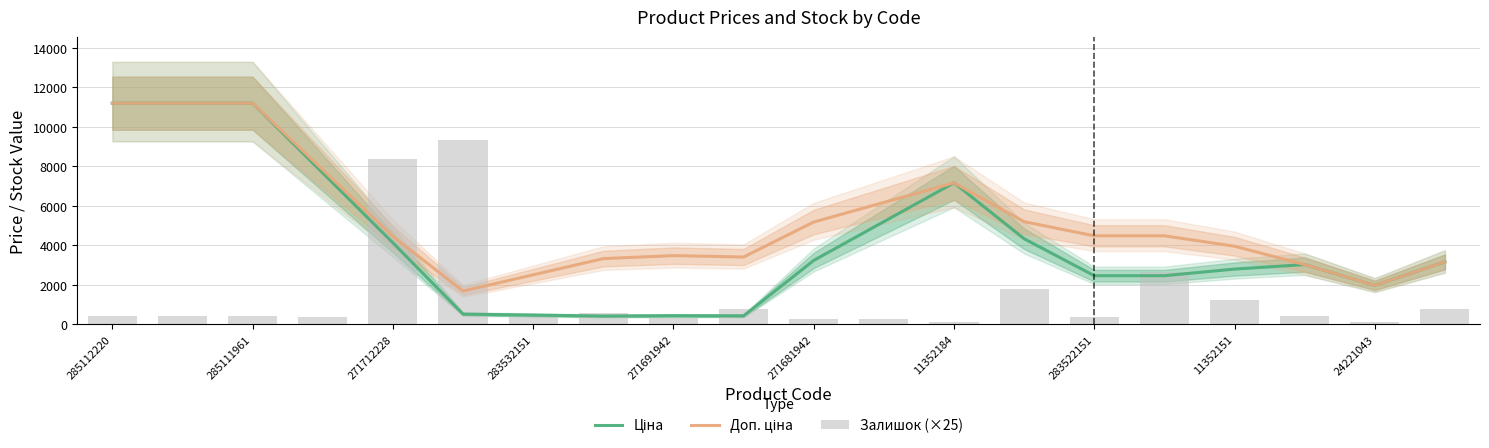

Between 285111961 and 271712228, which is larger?

285111961